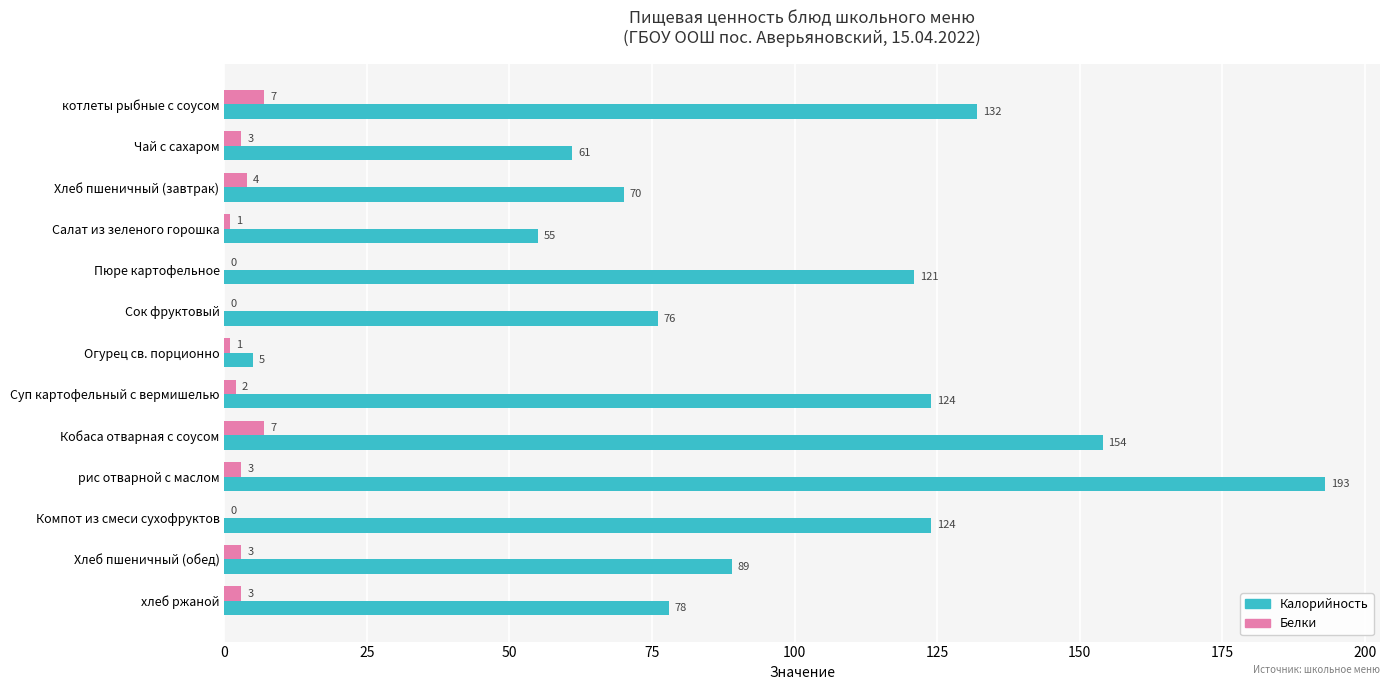

True or false: Калорийность has a value of 83 at Кобаса отварная с соусом.

False